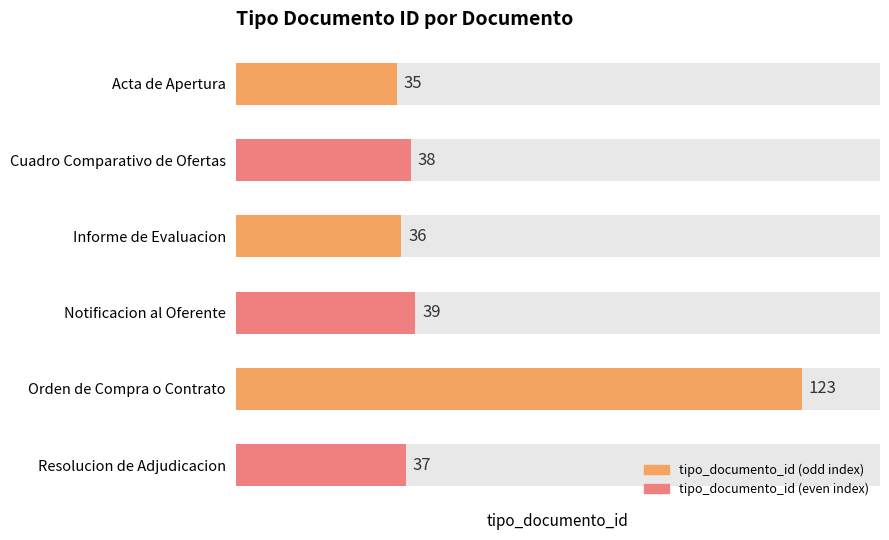

Rank the categories by value from lowest to highest.

Acta de Apertura, Informe de Evaluacion, Resolucion de Adjudicacion, Cuadro Comparativo de Ofertas, Notificacion al Oferente, Orden de Compra o Contrato